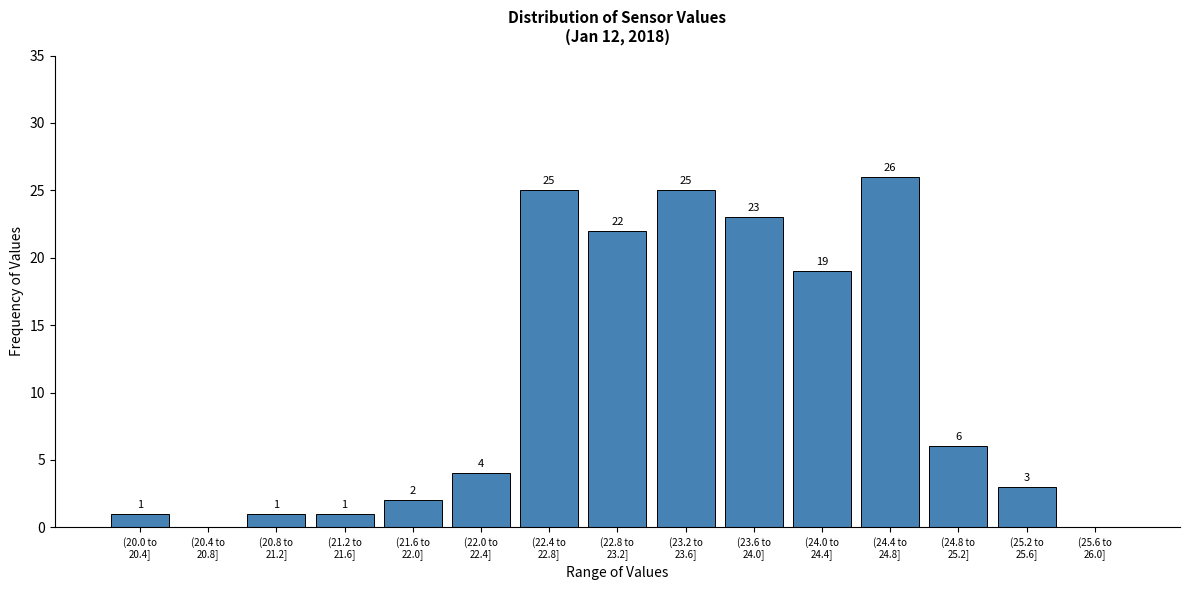

What is the maximum value shown in the chart?

26